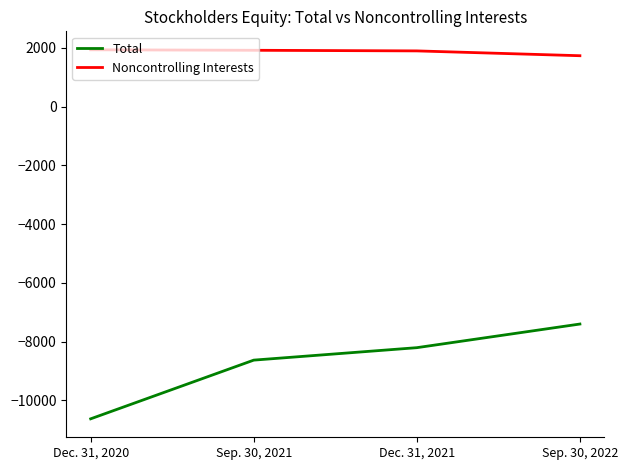

How many distinct data groups are displayed?

2